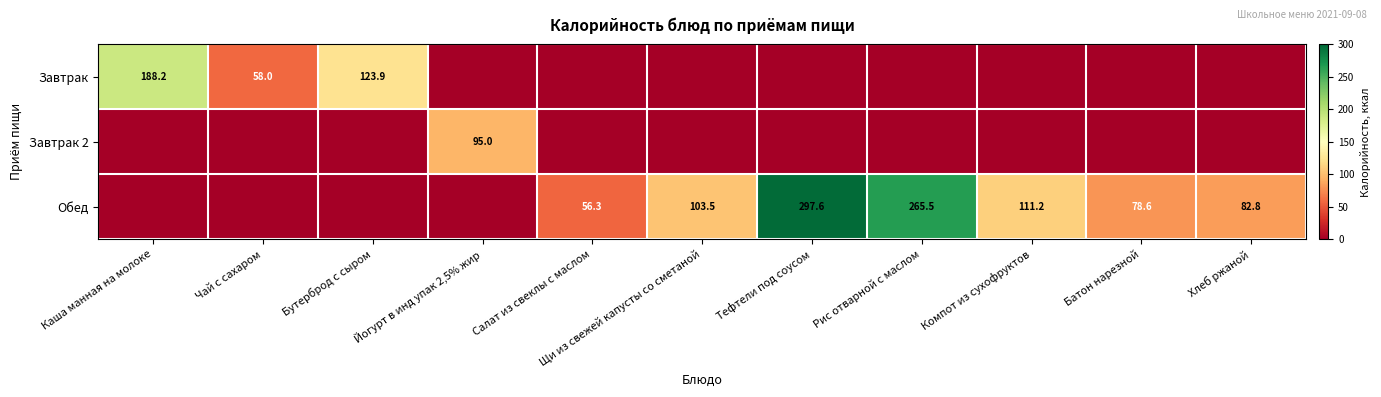

Is the value of Завтрак 2 at Йогурт в инд упак 2,5% жир greater than the value of Обед at Тефтели под соусом?

No